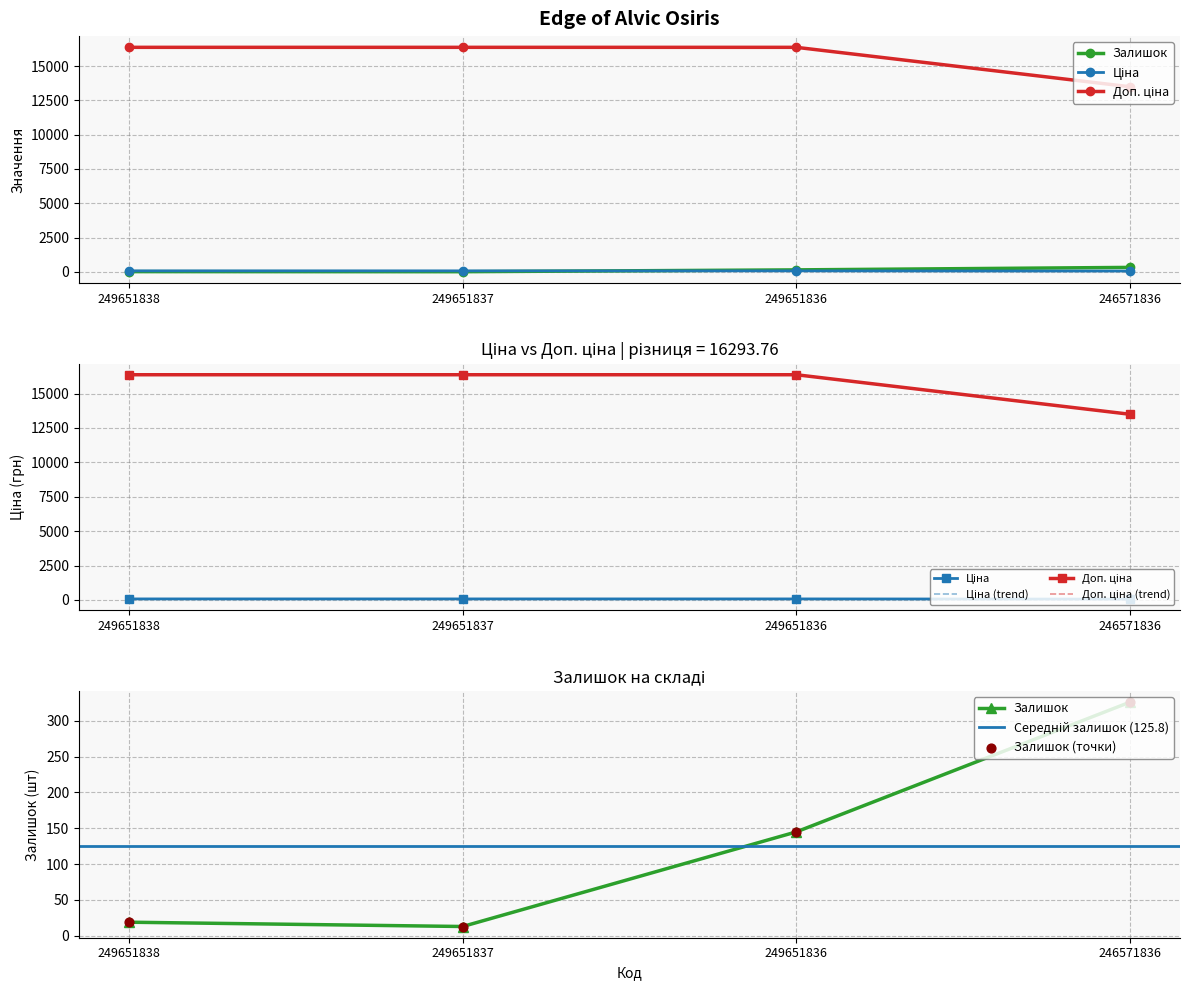

Which series contains the highest Y value?

Доп. ціна